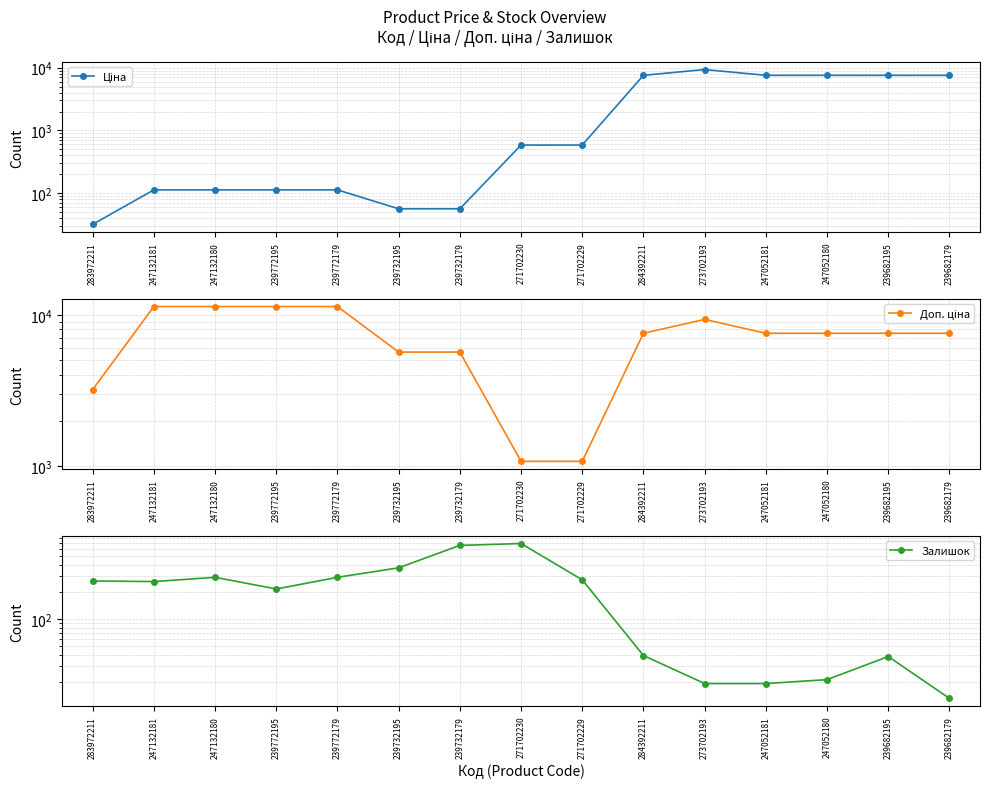

List the series in order of their peak value, lowest first.

Залишок, Ціна, Доп. ціна